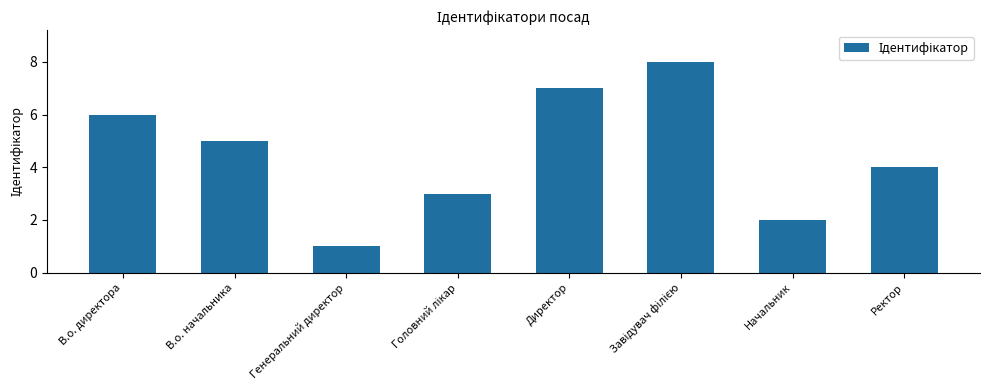

What is the minimum value shown in the chart?

1